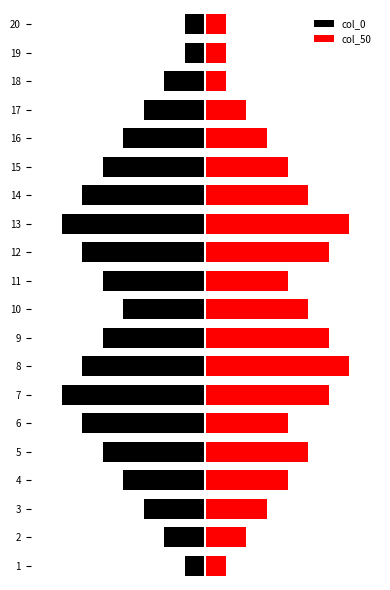

What is the average value of the col_0 series?

-4